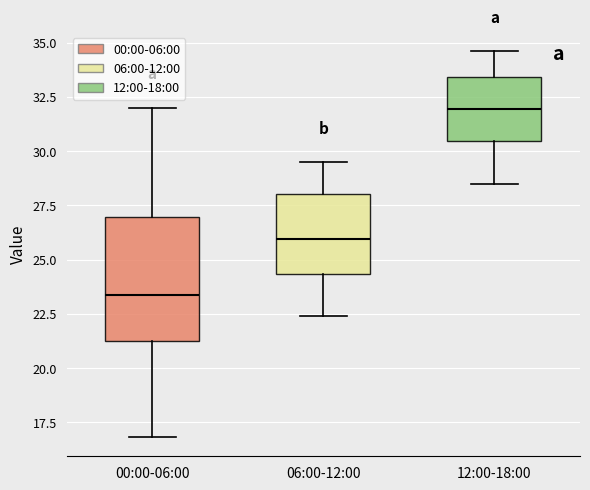

Reading left to right, read every box against the y-axis: the position of its median line, the range the box covers, and the ends of its whiskers. The values are not printed on the chart, so give them approximately, as read against the axis.

00:00-06:00: median 23.5, box 21.0 to 27.0, whiskers 17.0 to 32.0
06:00-12:00: median 26.0, box 24.5 to 28.0, whiskers 22.5 to 29.5
12:00-18:00: median 32.0, box 30.5 to 33.5, whiskers 28.5 to 34.5